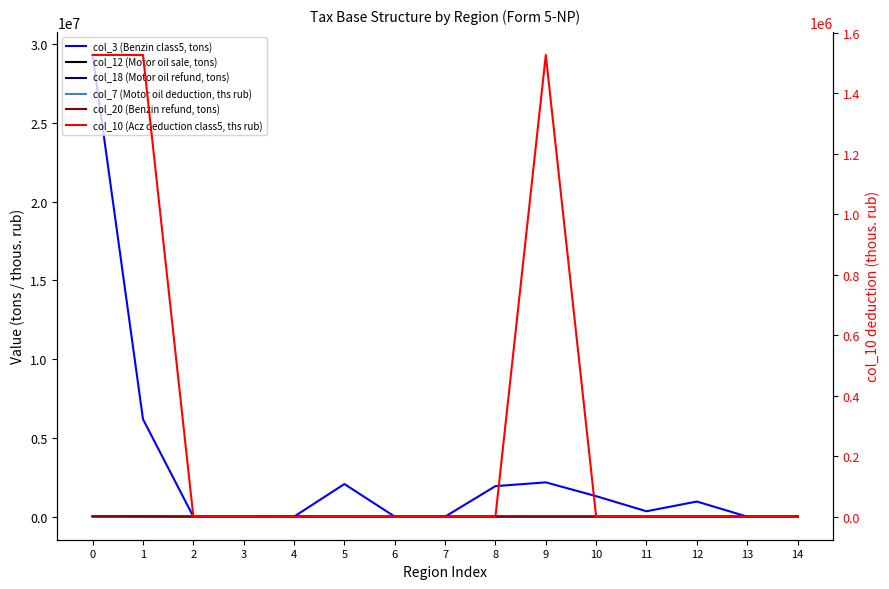

Where is col_7 (Motor oil deduction, ths rub) nearest to the value 4678?

1